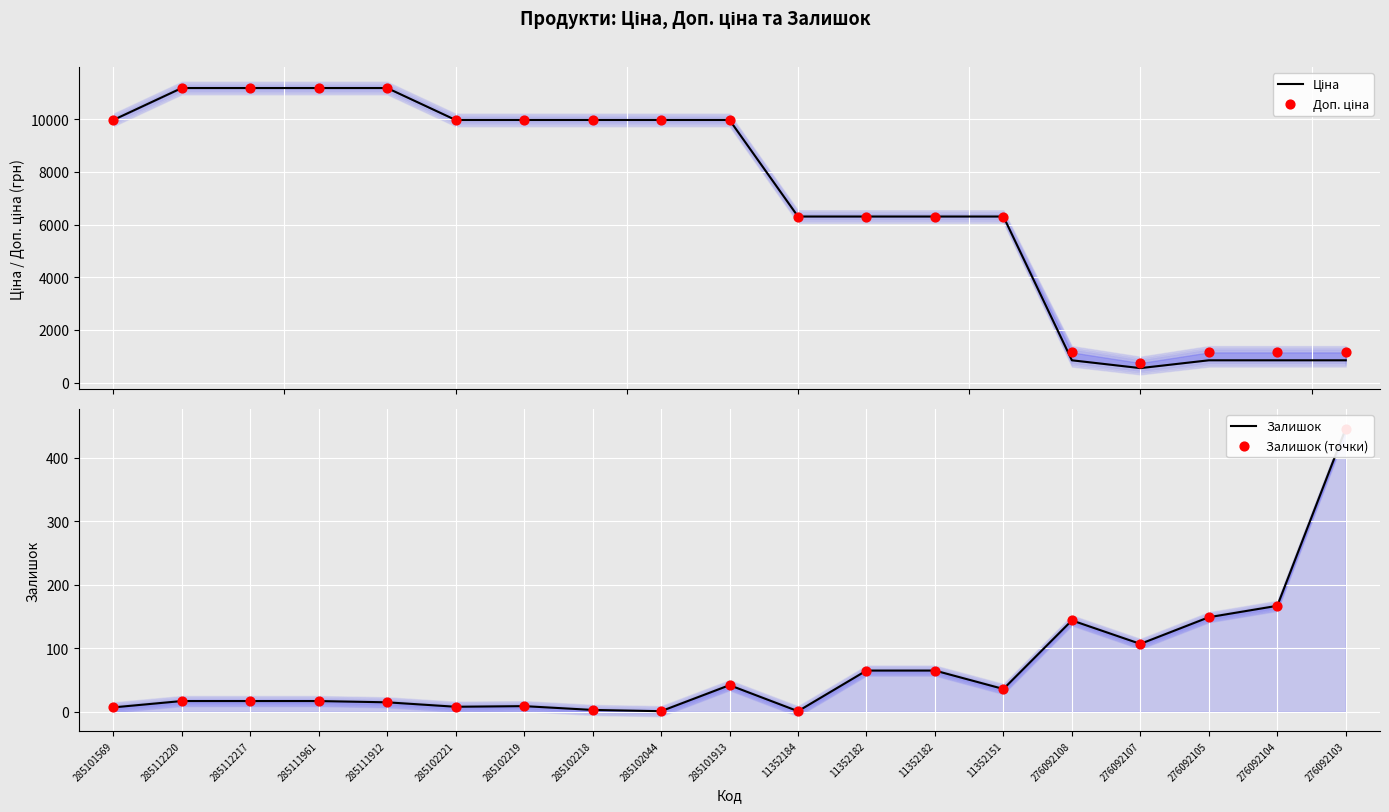

Which series has the widest spread of Y values?

Ціна